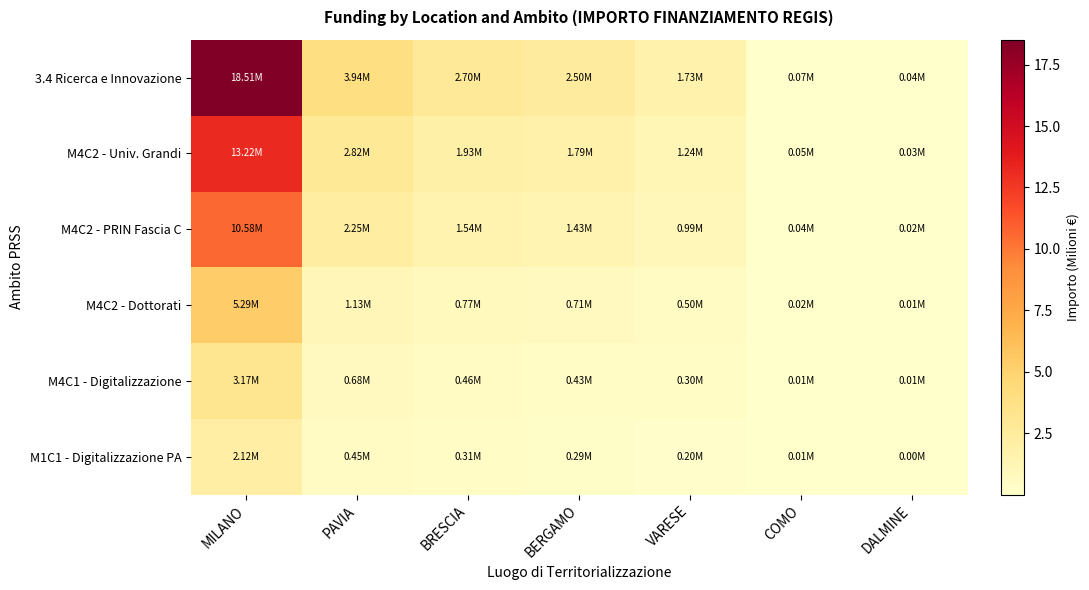

Rank the series by their maximum value, from lowest to highest.

M1C1 - Digitalizzazione PA, M4C1 - Digitalizzazione, M4C2 - Dottorati, M4C2 - PRIN Fascia C, M4C2 - Univ. Grandi, 3.4 Ricerca e Innovazione